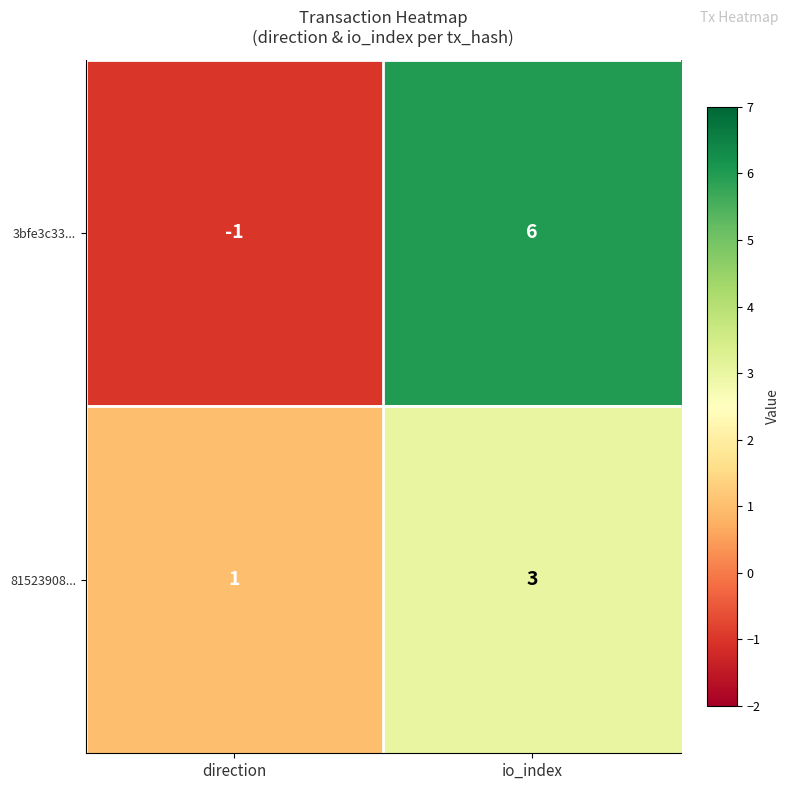

Which series has the widest spread of values?

3bfe3c33...